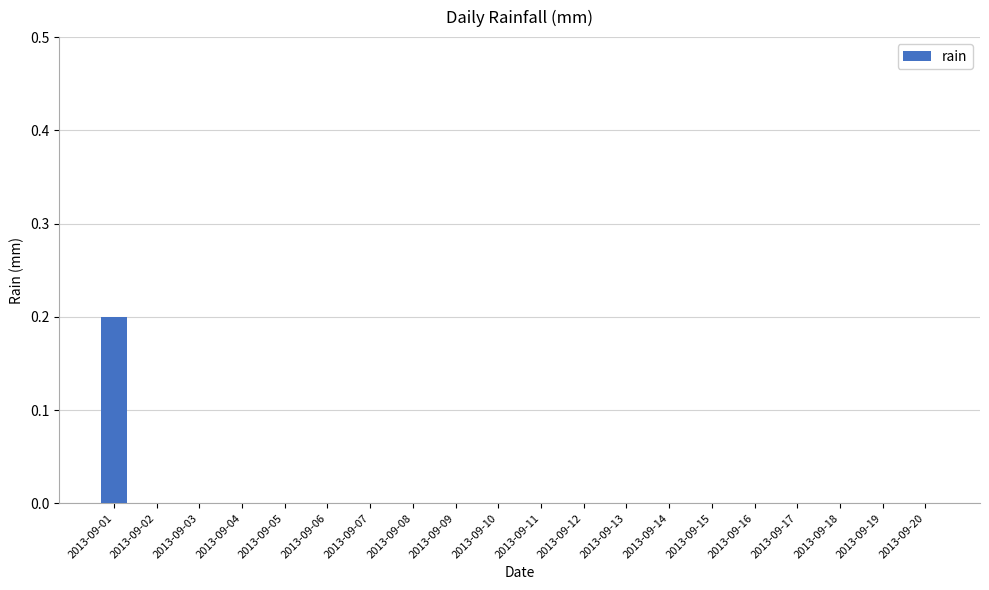

The value at 2013-09-14 is 0.1. True or false?

False